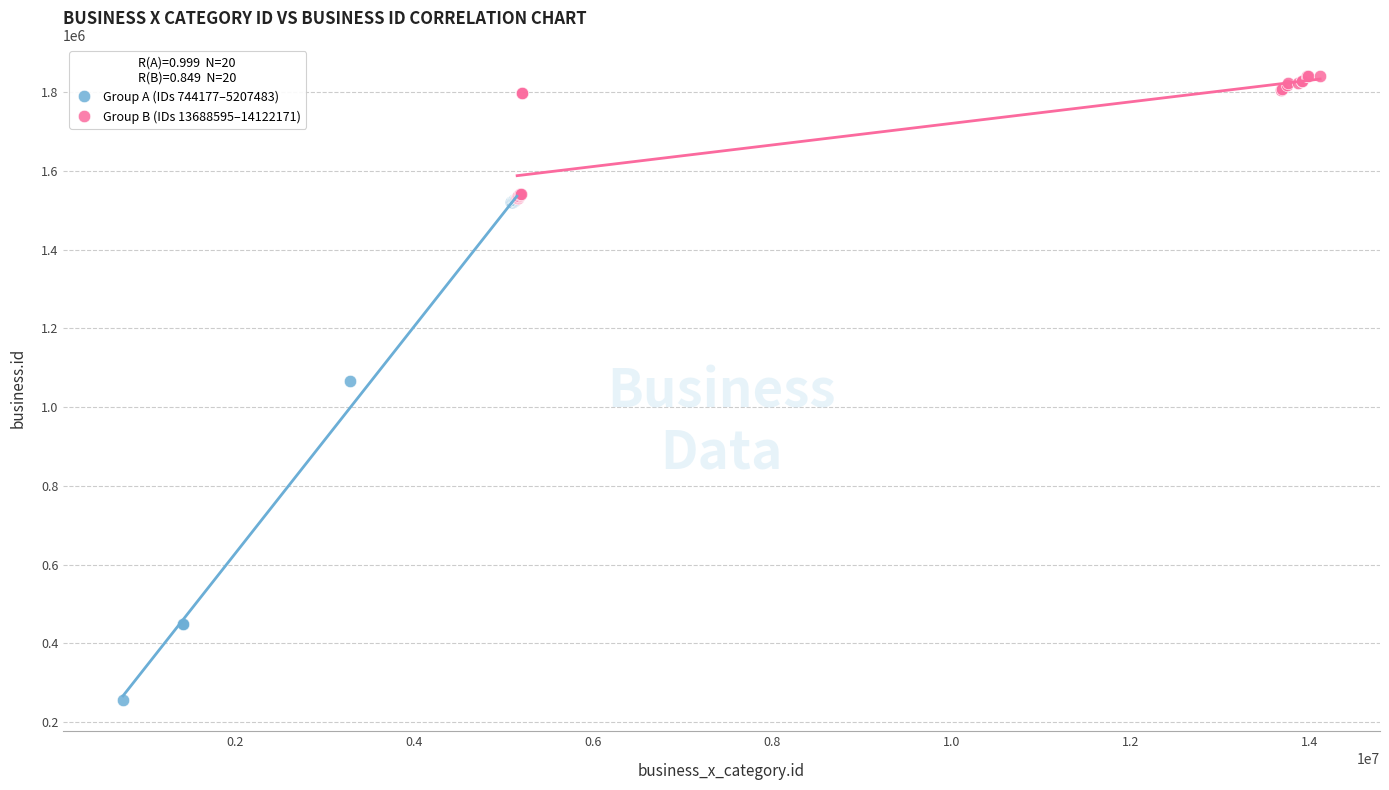

Which series has the widest spread of Y values?

Group A (IDs 744177–5207483)